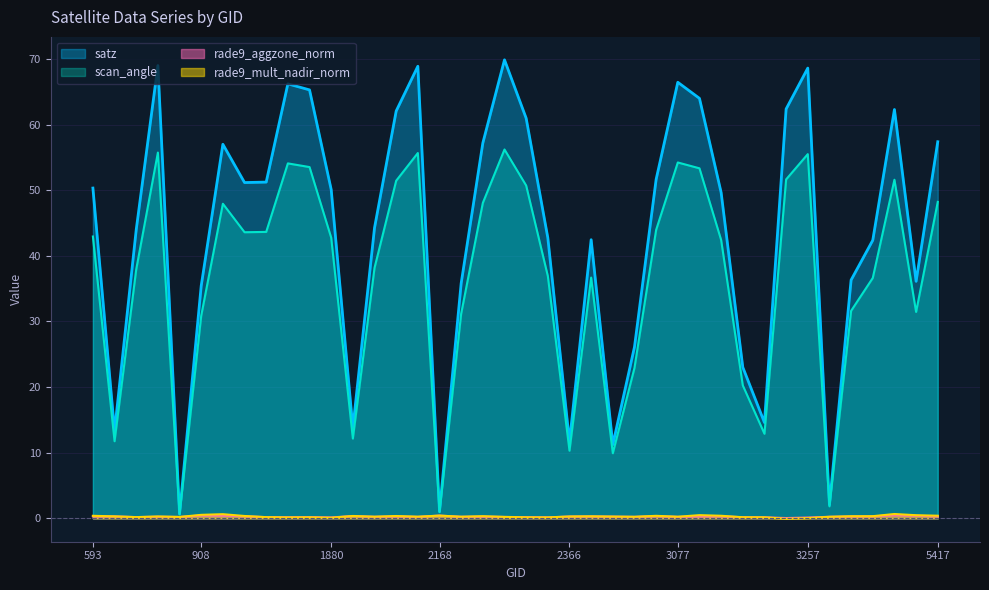

List the series in order of their peak value, highest first.

satz, scan_angle, rade9_mult_nadir_norm, rade9_aggzone_norm